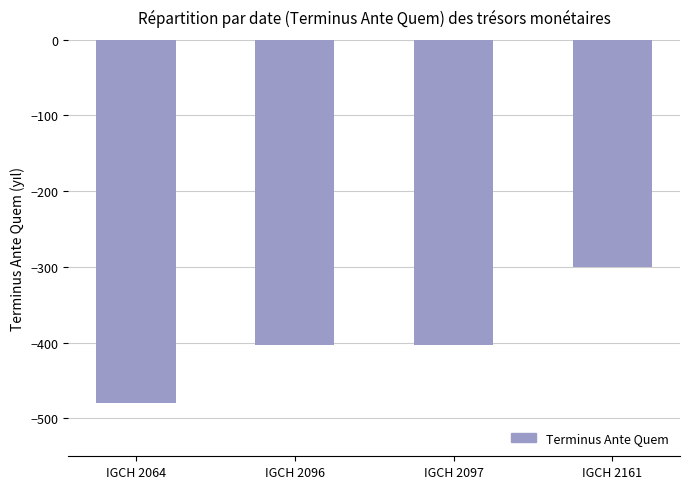

What is the change in value from IGCH 2064 to IGCH 2097?

+77